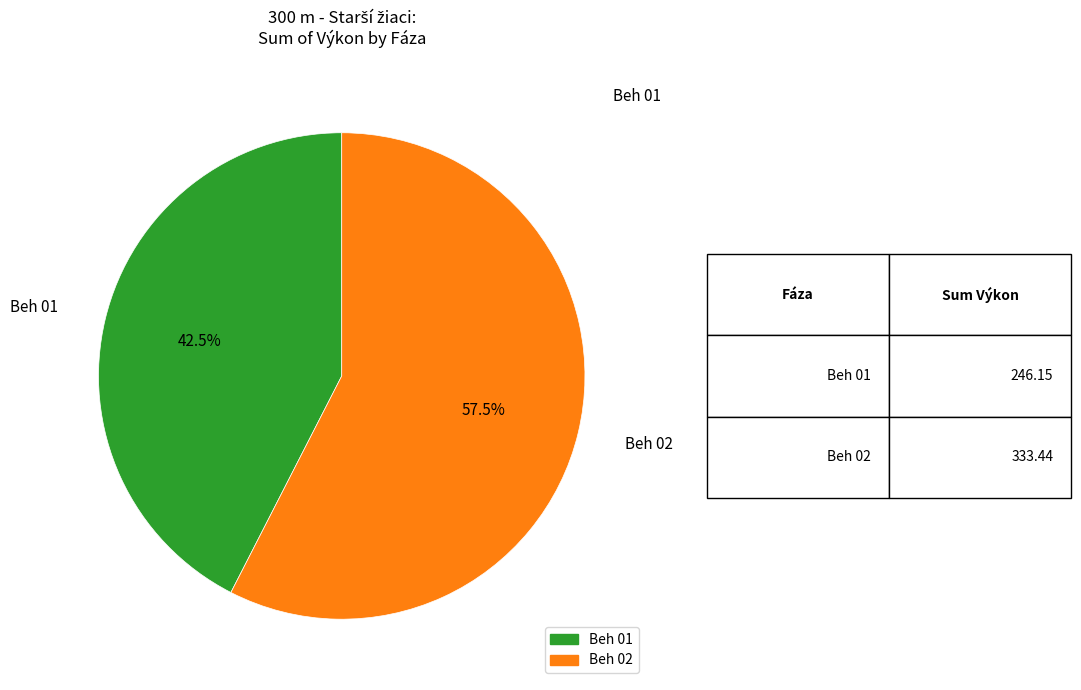

Does Beh 02 represent more than half of the total?

Yes